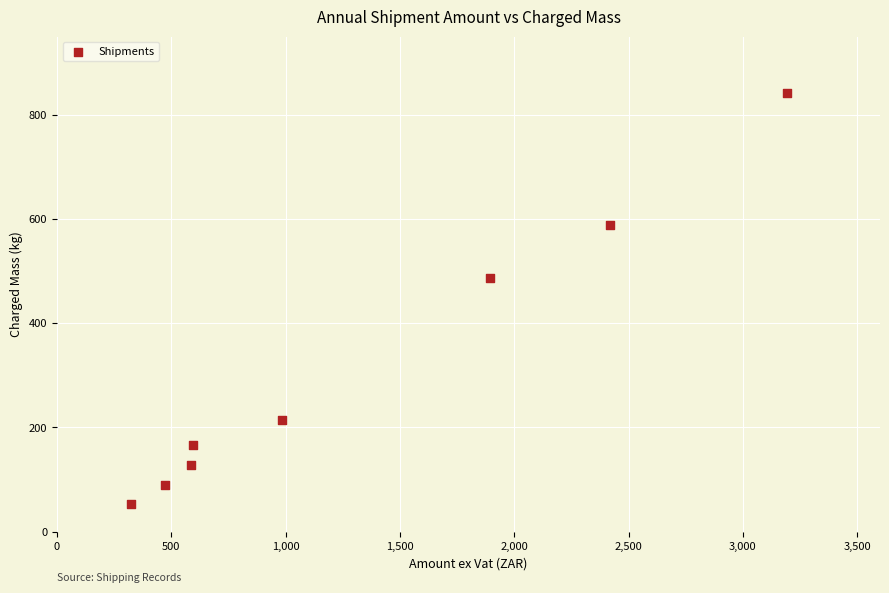

What Y value in the scatter plot is closest to 447?

486